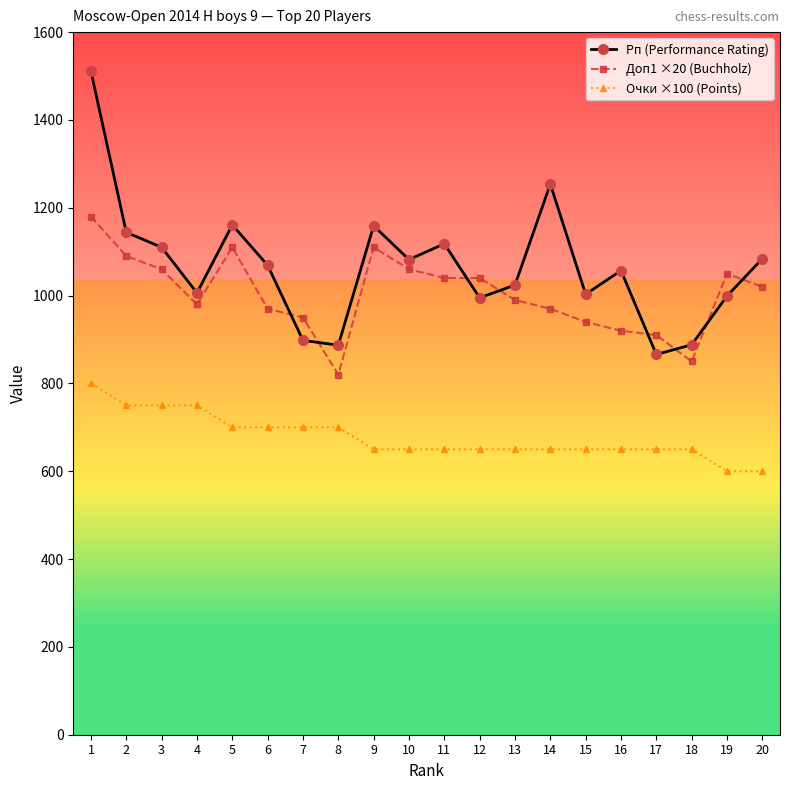

Which series has the largest range (max minus min)?

Рп (Performance Rating)